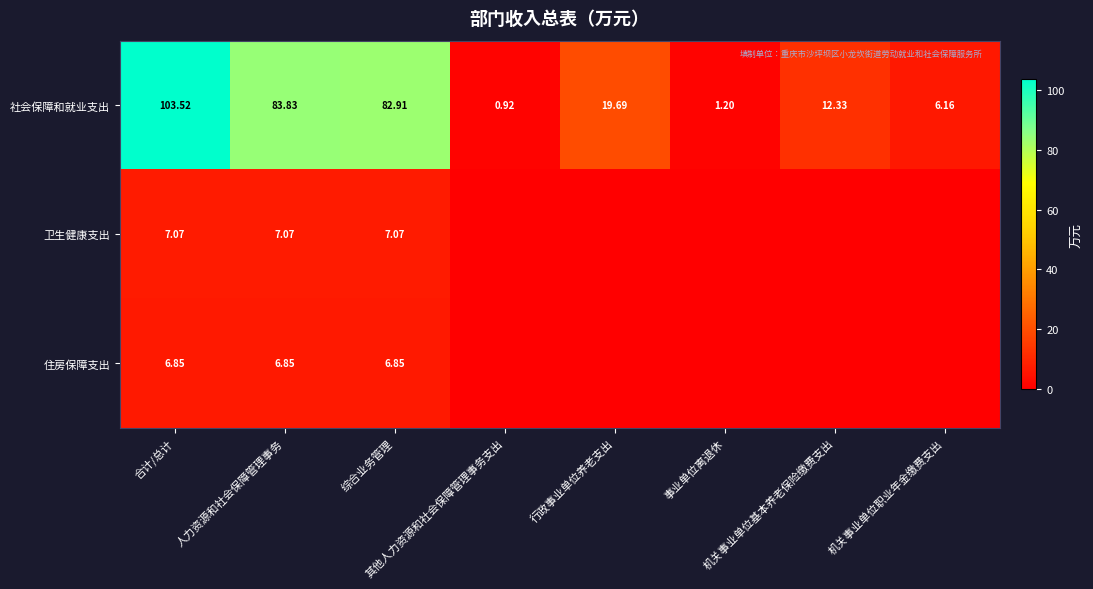

Which series has the largest total across all categories?

社会保障和就业支出